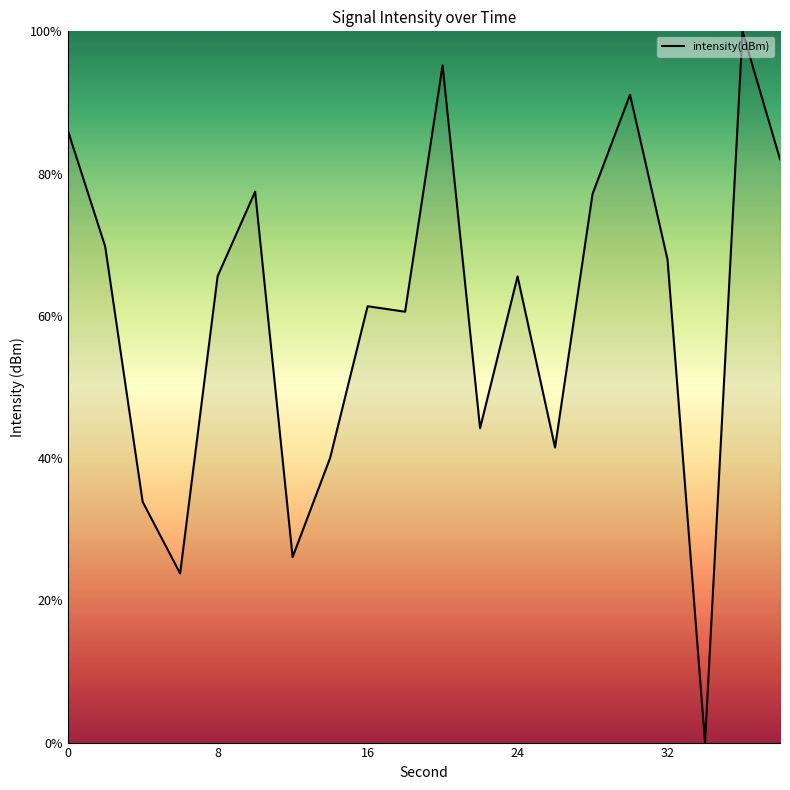

What is the maximum value shown in the chart?

100.0